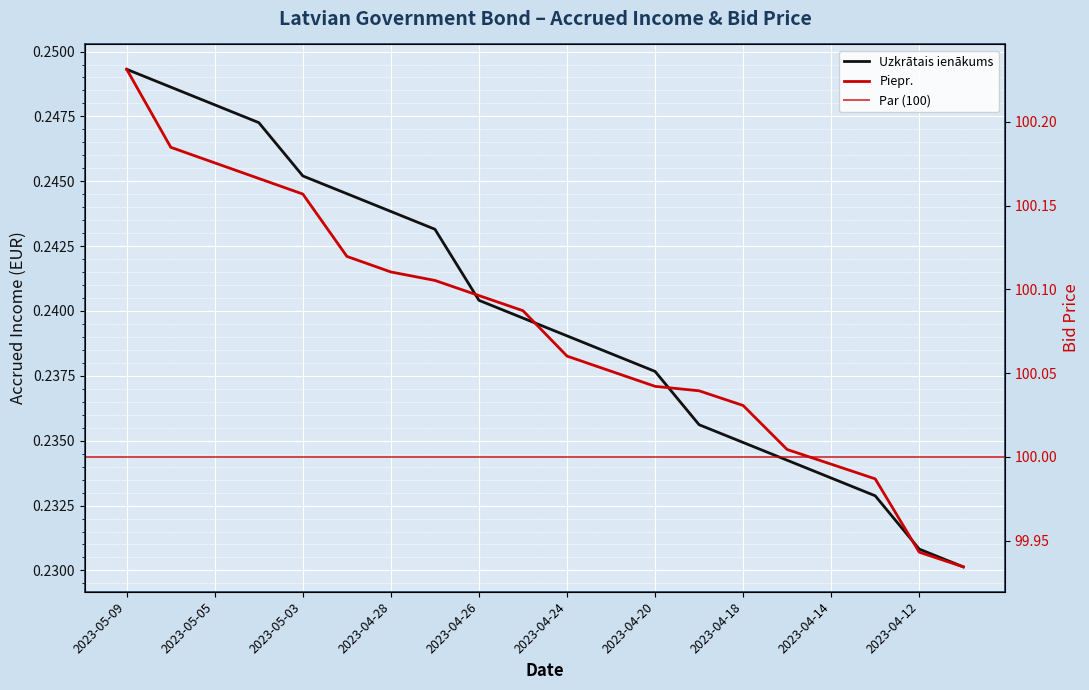

List the series in order of their overall mean, lowest first.

Uzkrātais ienākums, Piepr.